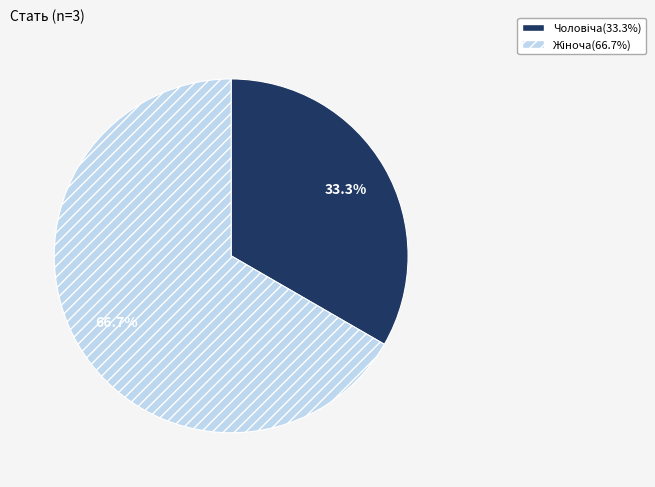

Does any single category account for the majority?

Yes